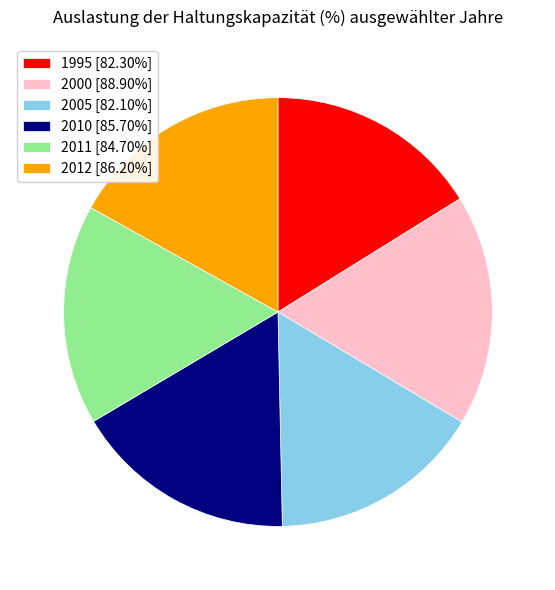

What is the largest slice in the pie chart?

2000